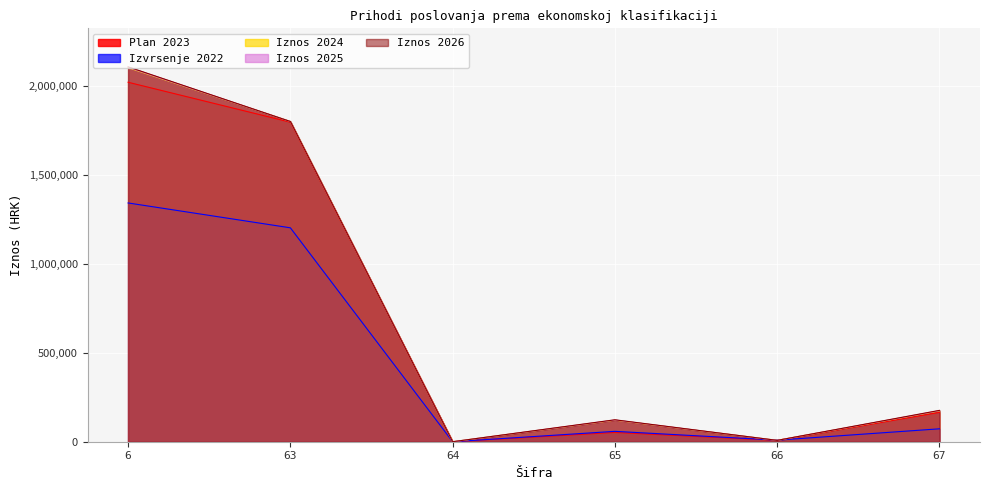

What is the sum of the Iznos 2024 values at 63 and 64?

1801400.0